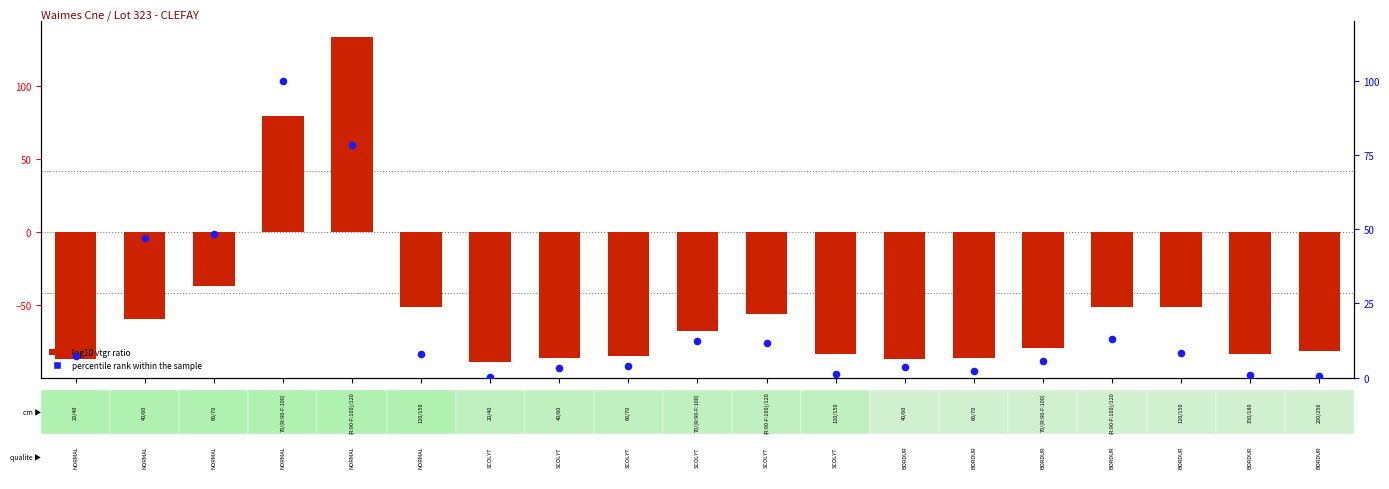

What are all the series names shown in the legend?

log10 vtgr ratio, percentile rank within the sample